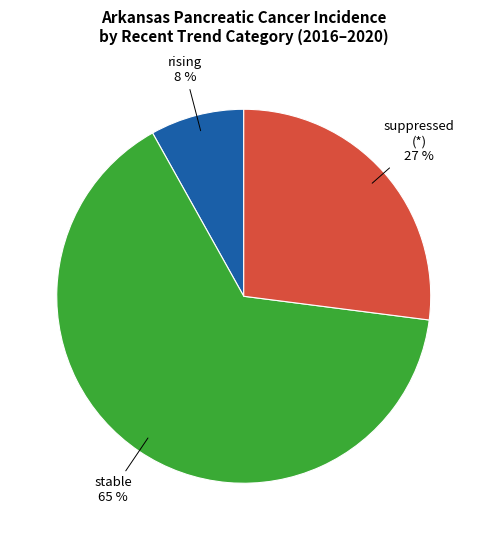

How many segments does this pie chart have?

3